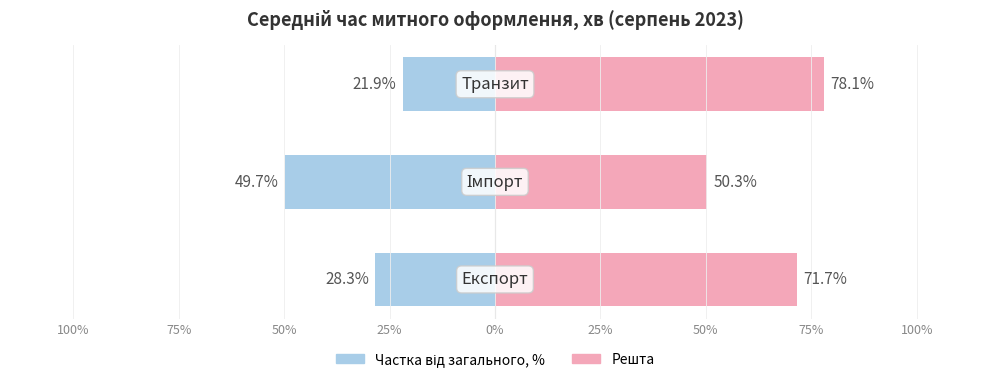

Which has a higher value, 50% or 100%?

50%